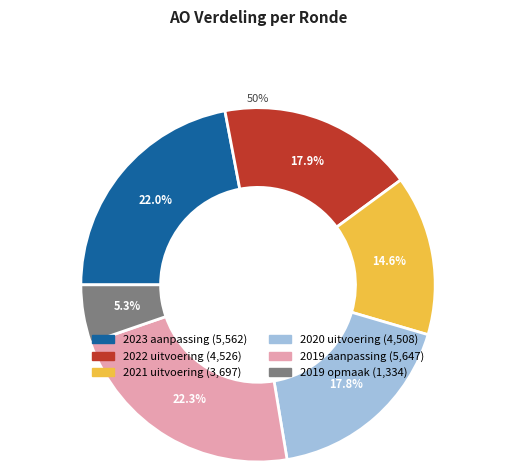

To the nearest percent, what is the difference between the largest and smallest slice percentages?

17%